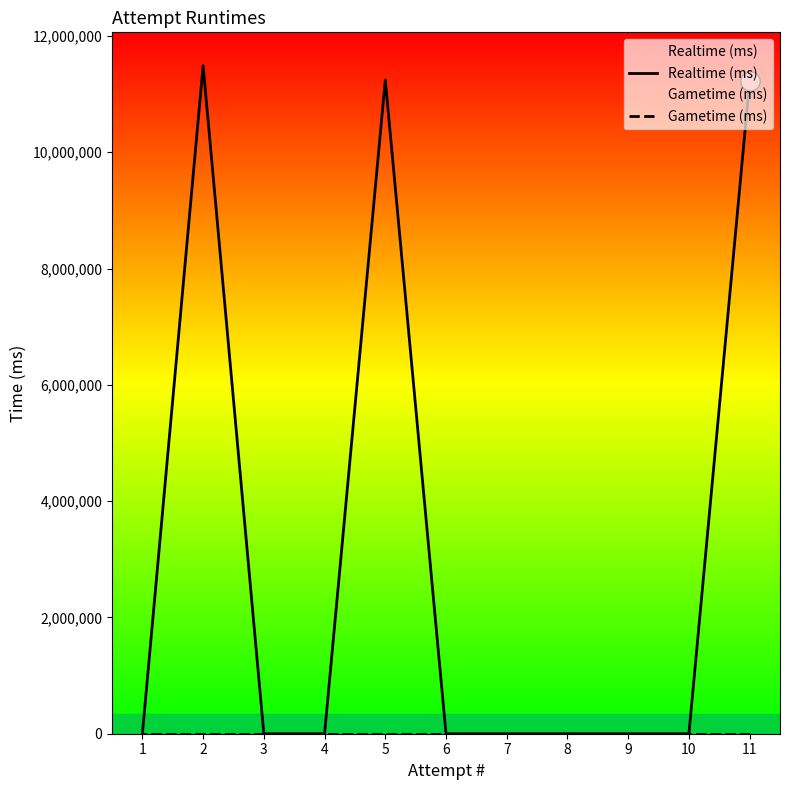

Where is Realtime (ms) nearest to the value 5744388?

11